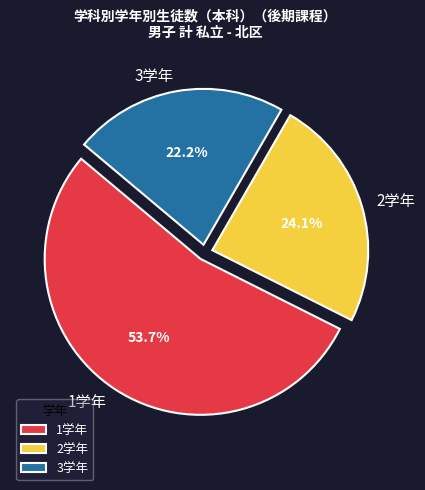

What percentage is the 2学年 slice, to the nearest percent?

24%